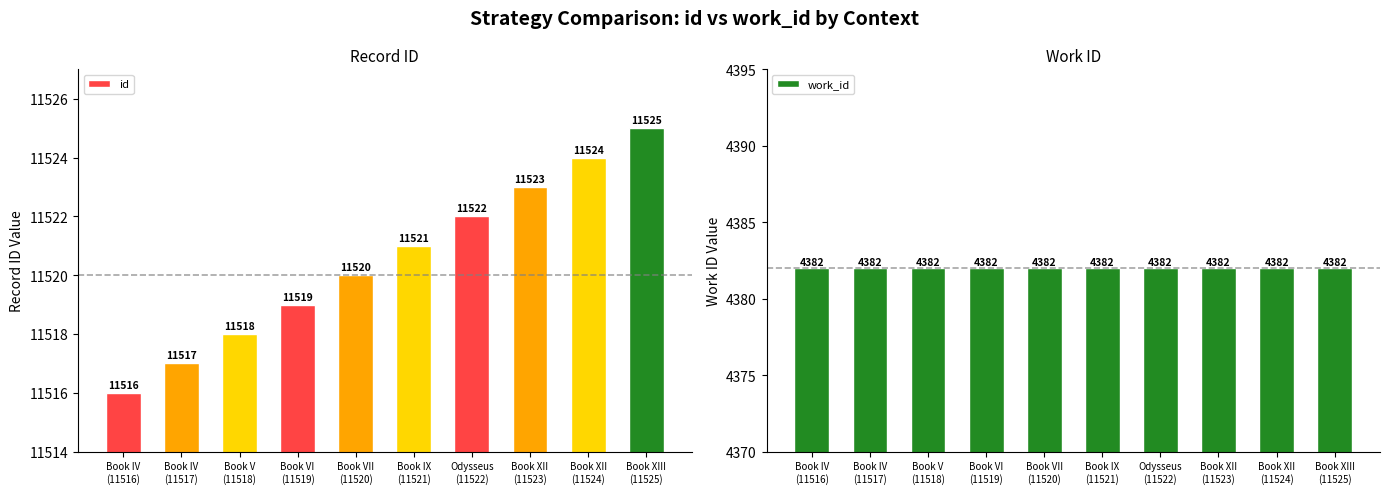

Where is work_id nearest to the value 4382?

Book IV
(11516)